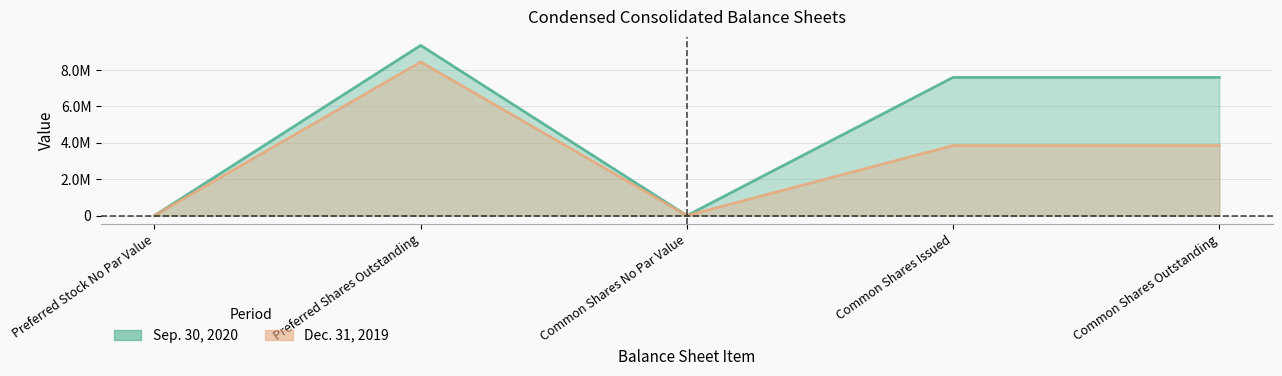

At which category does the chart reach its peak across all series?

Preferred Shares Outstanding